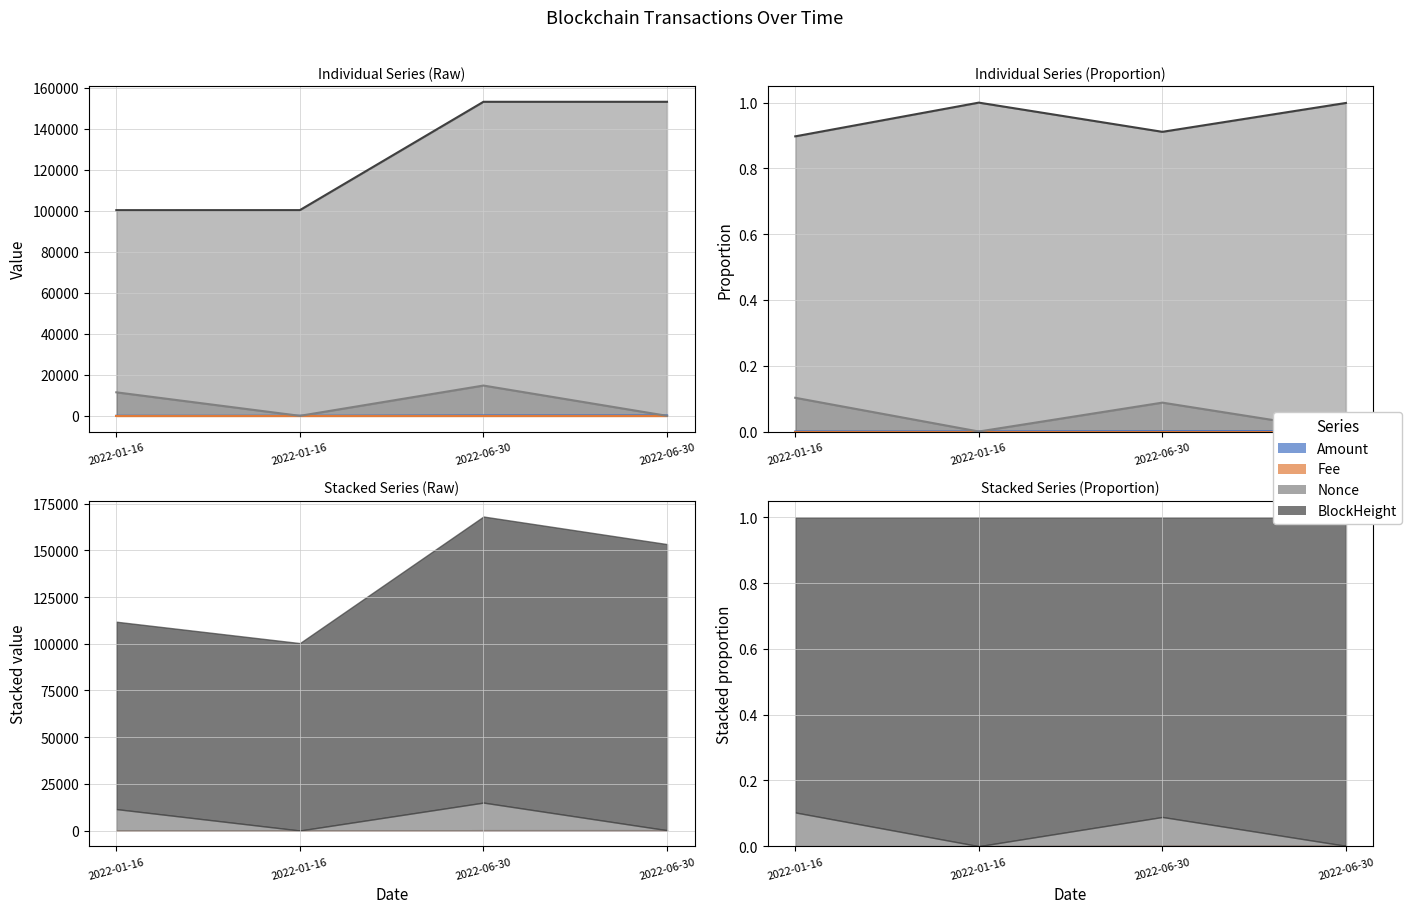

Reading left to right, transcribe all the data shown in this chart.

Amount: 29.0	27.9	196.6	196.6
Fee: 0.1	0.0	0.1	0.0
Nonce: 11462.0	0.0	14767.0	1.0
BlockHeight: 100298.0	100308.0	153130.0	153134.0